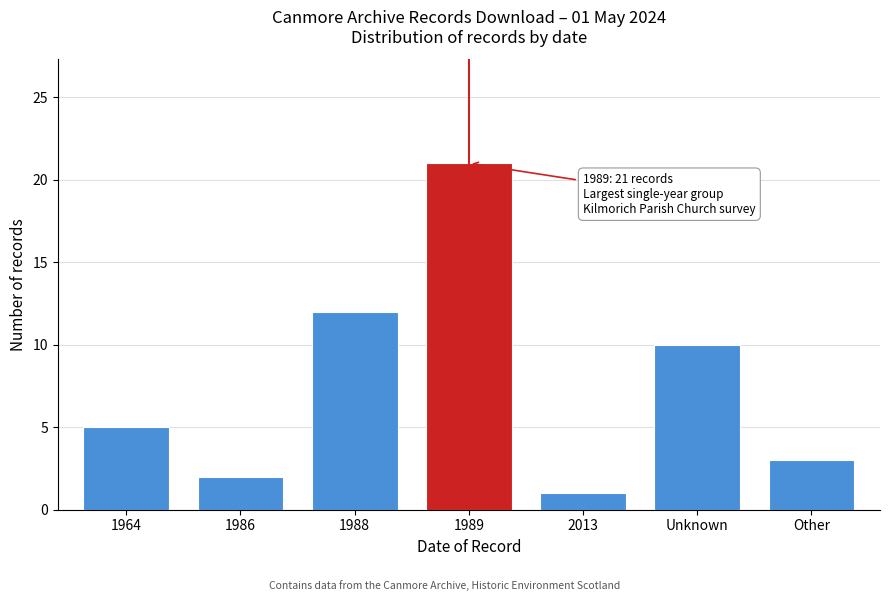

Reading left to right, extract all data points from this chart.

5	2	12	21	1	10	3